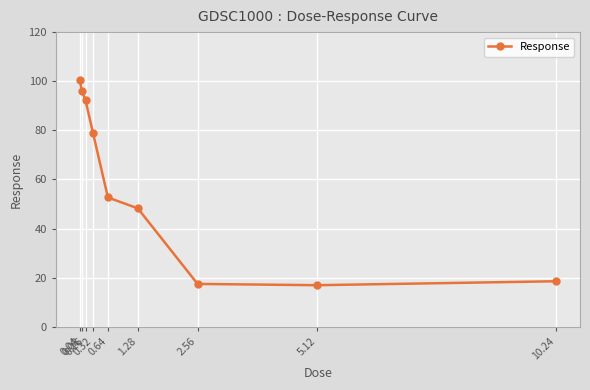

What is the greatest value displayed?

100.4